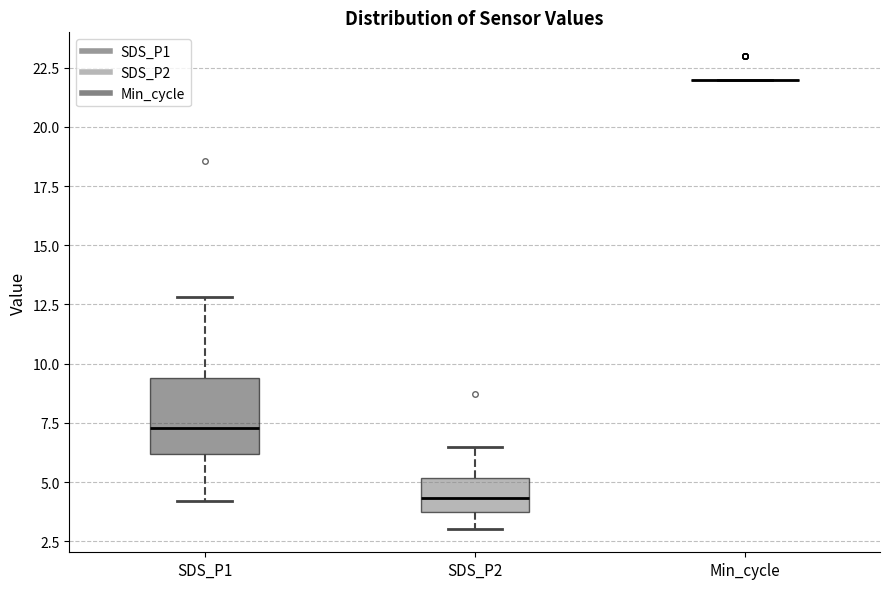

Reading left to right, transcribe this box plot: for each box, give where its median line is, the range the box spans, and where its two whiskers end, as read against the y-axis. The values are not printed on the chart, so give them approximately, as read against the axis.

SDS_P1: median 7.5, box 6.0 to 9.5, whiskers 4.0 to 13.0
SDS_P2: median 4.5, box 3.5 to 5.0, whiskers 3.0 to 6.5
Min_cycle: box collapsed to a line at 22.0, whiskers 22.0 to 22.0